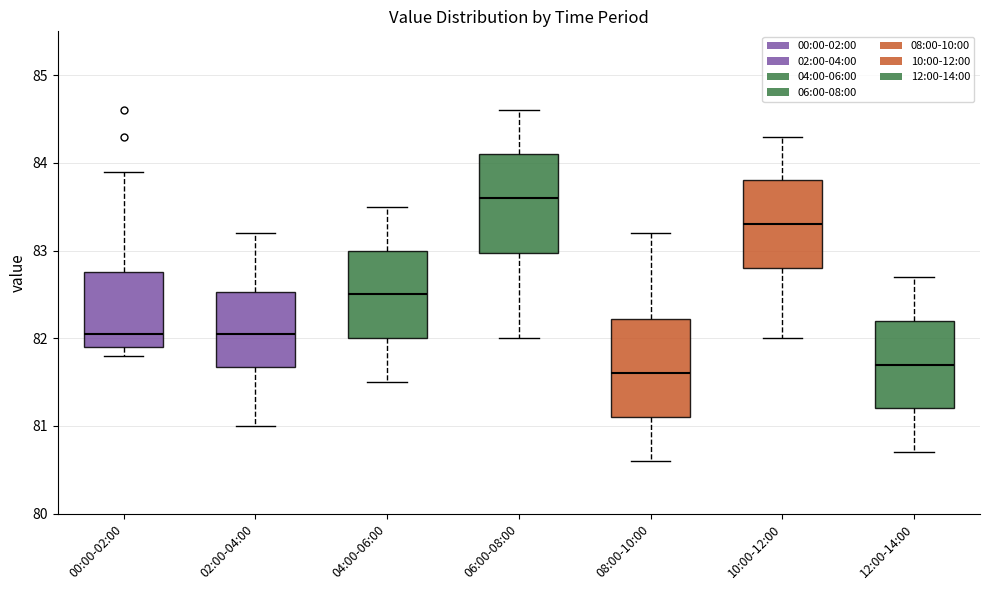

Where does the upper whisker of the box for 08:00-10:00 end on the y-axis? The values are not printed on the chart, so give them approximately, as read against the axis.

83.2